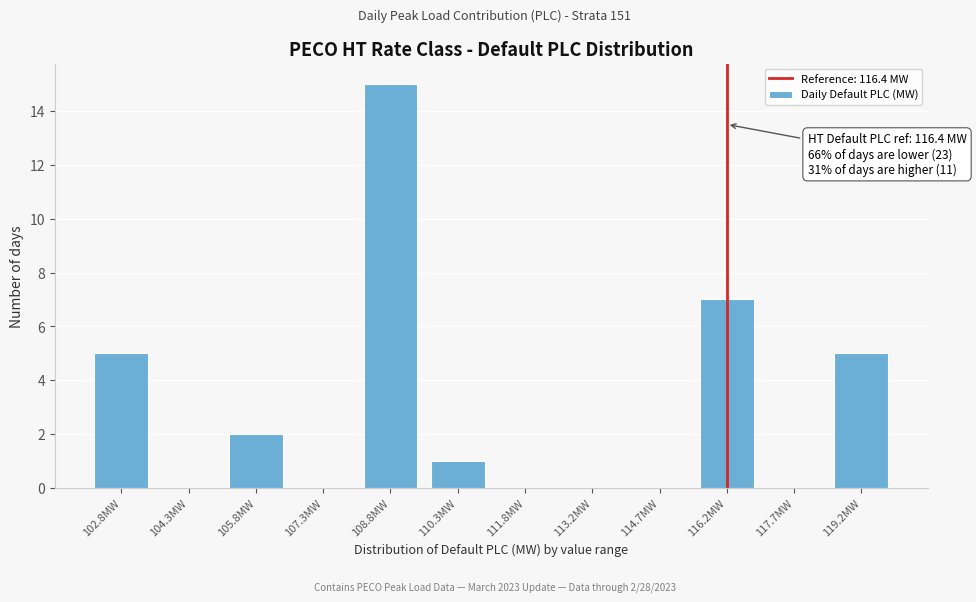

Reading left to right, list all the values displayed in this chart.

102.8MW=5	104.3MW=0	105.8MW=2	107.3MW=0	108.8MW=15	110.3MW=1	111.8MW=0	113.2MW=0	114.7MW=0	116.2MW=7	117.7MW=0	119.2MW=5